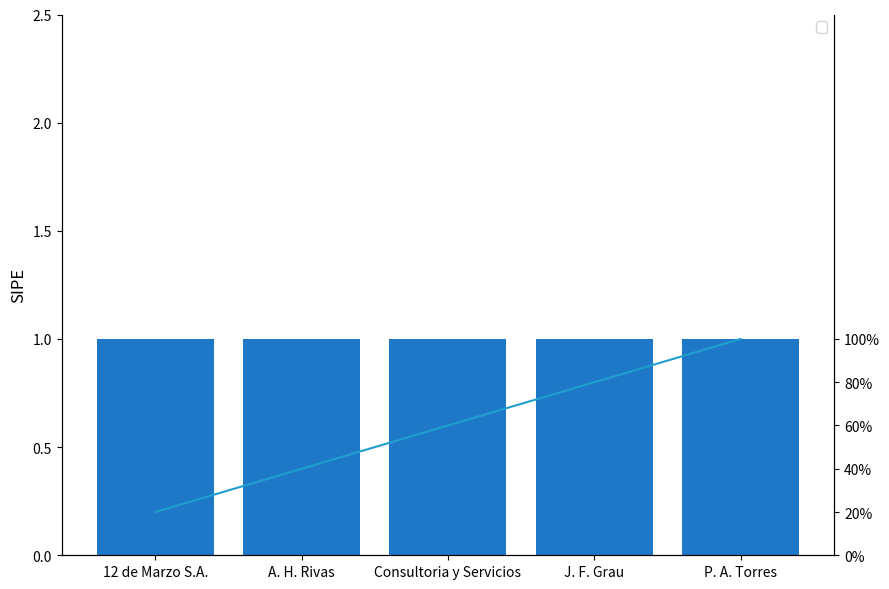

Reading left to right, list all the values displayed in this chart.

12 de Marzo S.A.=20	A. H. Rivas=40	Consultoria y Servicios=60	J. F. Grau=80	P. A. Torres=100